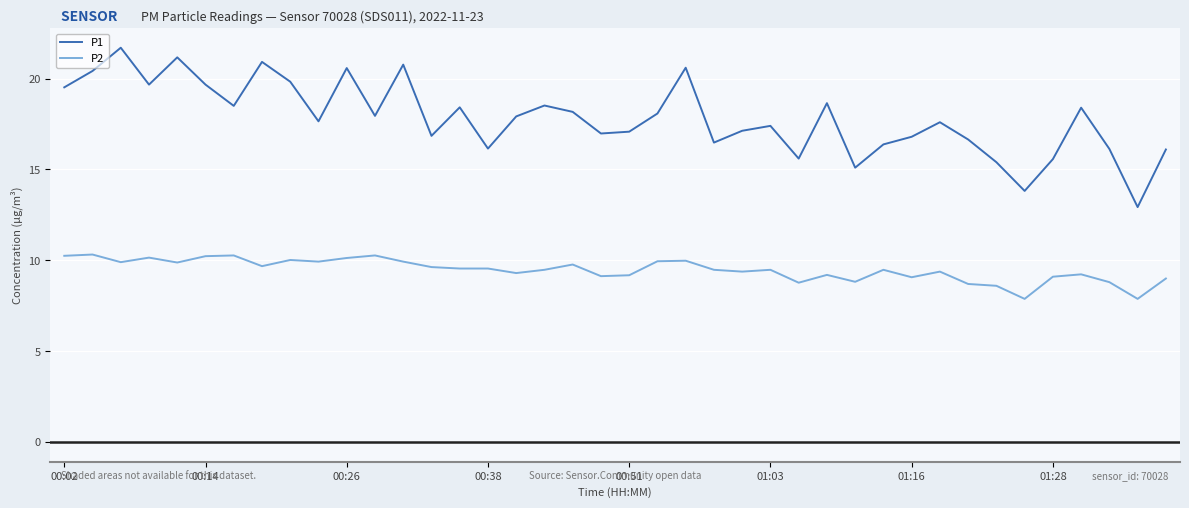

What is the minimum value shown in the chart?

7.9